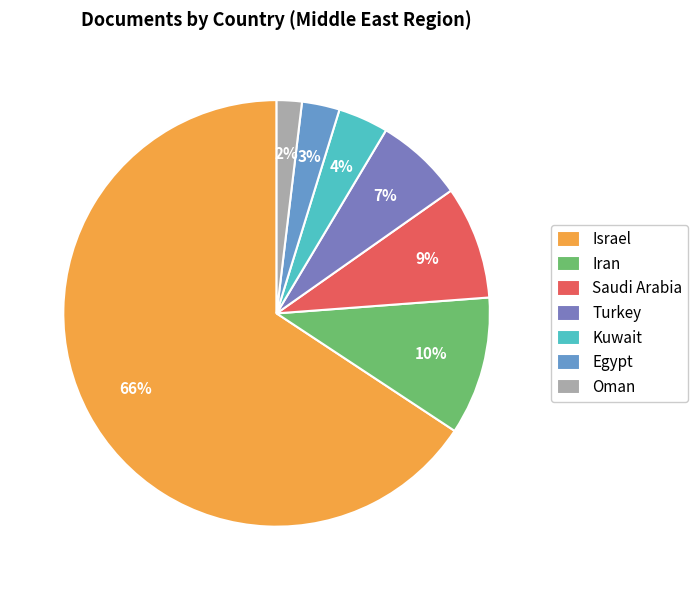

What is the largest slice in the pie chart?

Israel